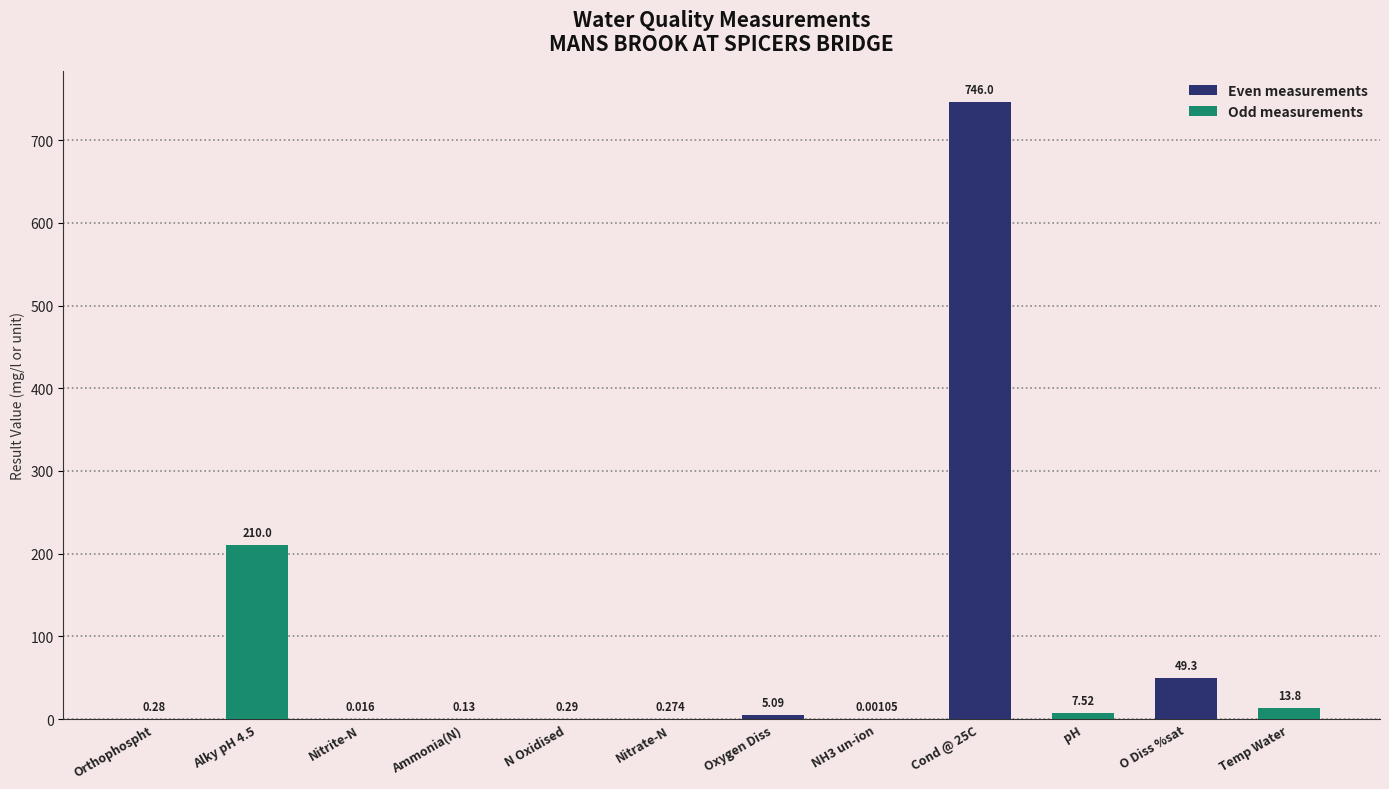

At which label does Odd measurements first exceed 7?

Orthophospht